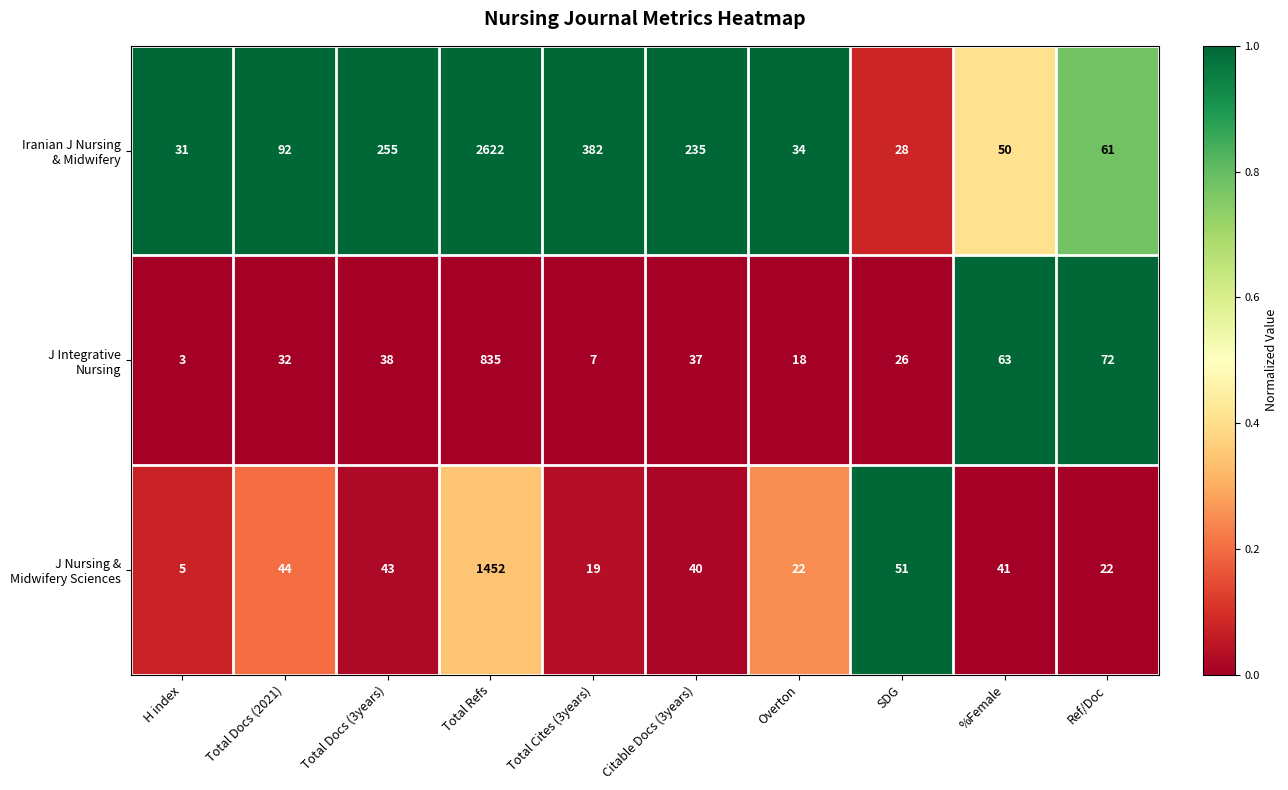

At which category is the sum across all series the highest?

Total Refs